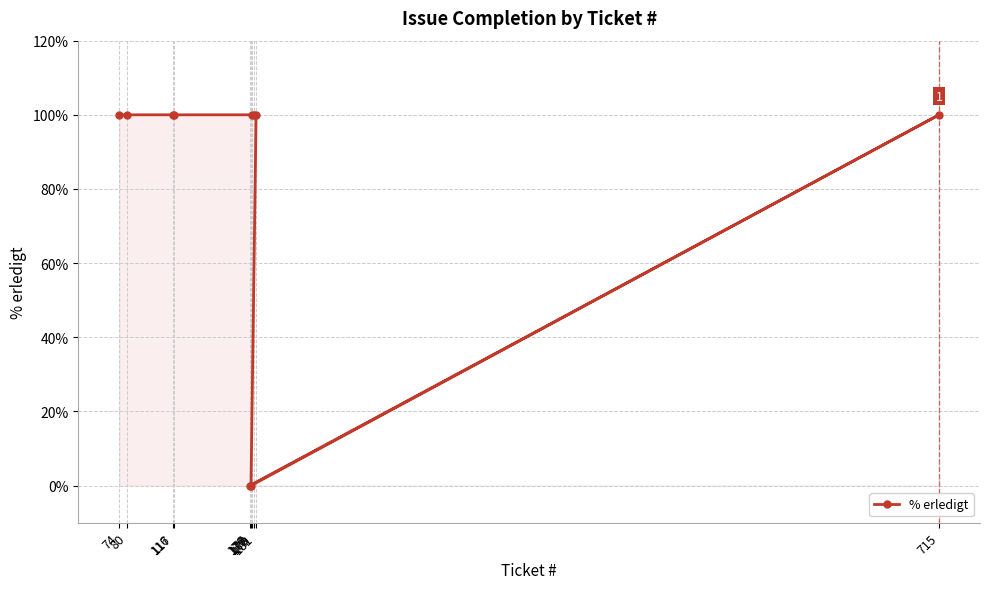

How many lines are shown in the chart?

1